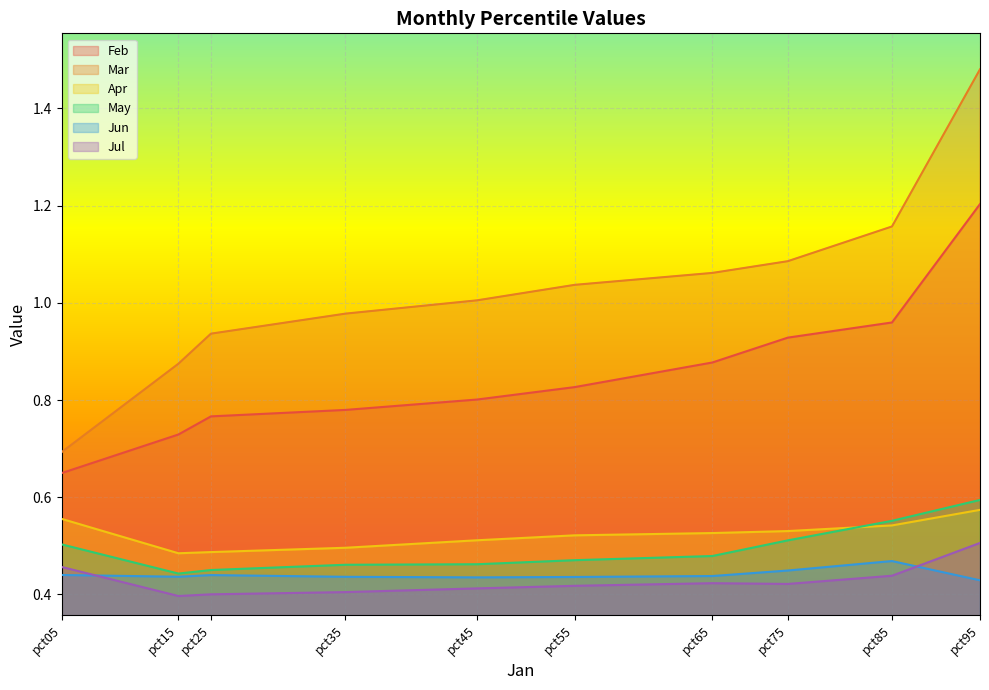

What is the difference between the Feb values at pct45 and pct65?

0.1